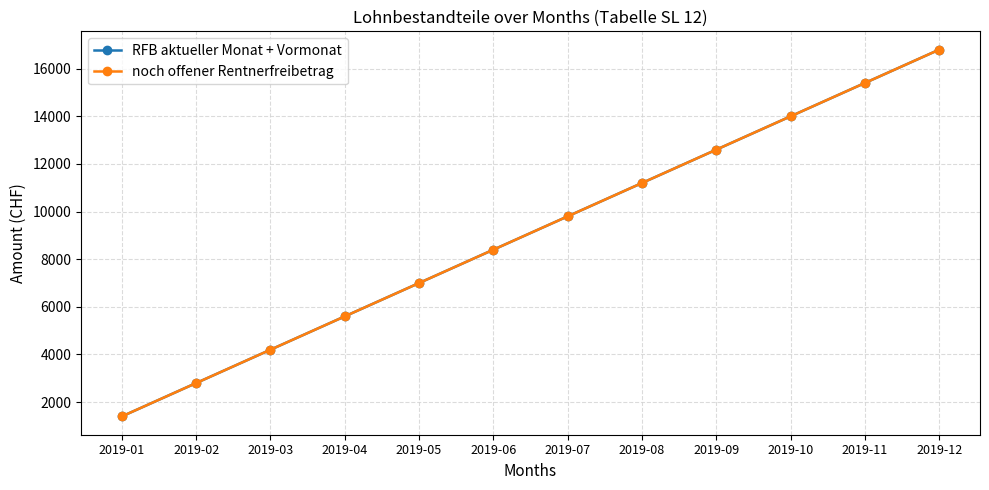

What is the value of the RFB aktueller Monat + Vormonat point at the 7th from the left?

9800